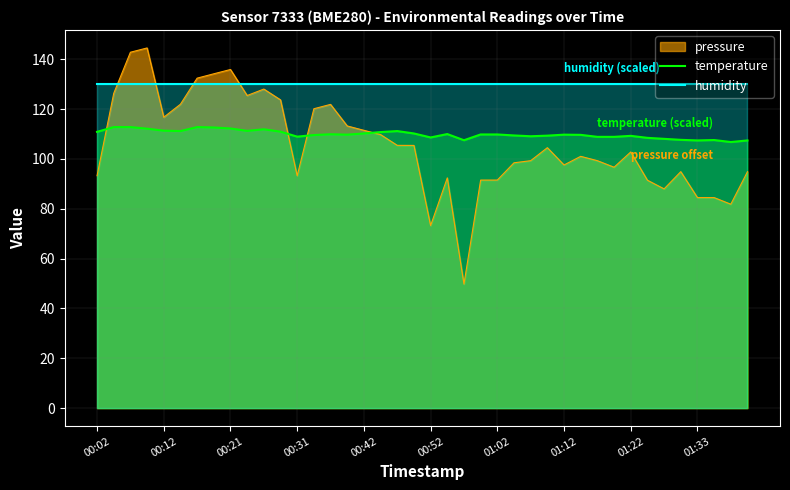

Is it true that humidity equals 220.5 at 27?

False